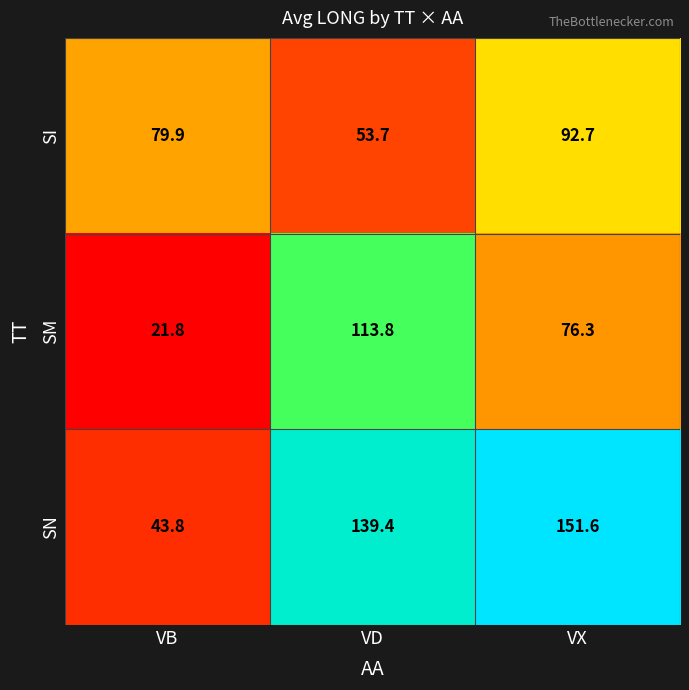

Which series has the largest total across all categories?

SN